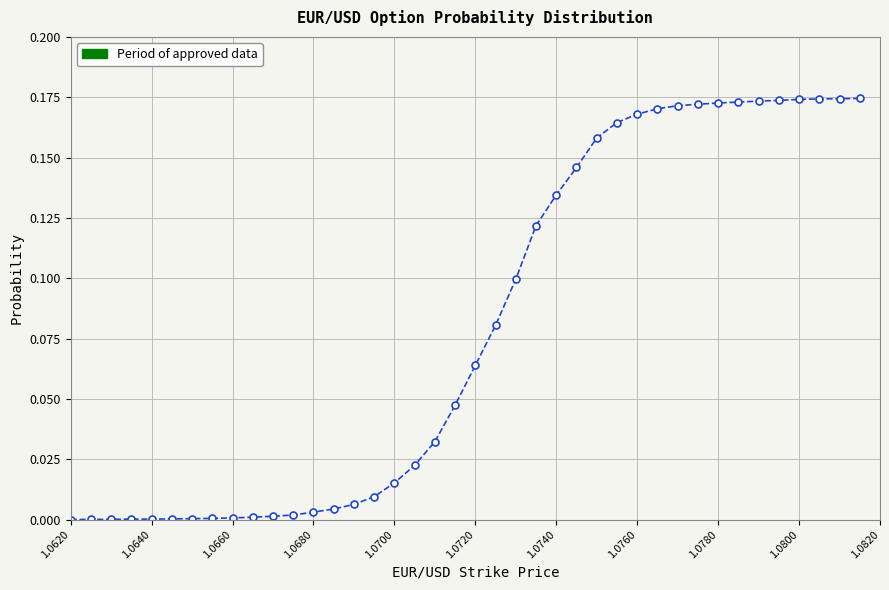

What is the sum of all values?

3.2